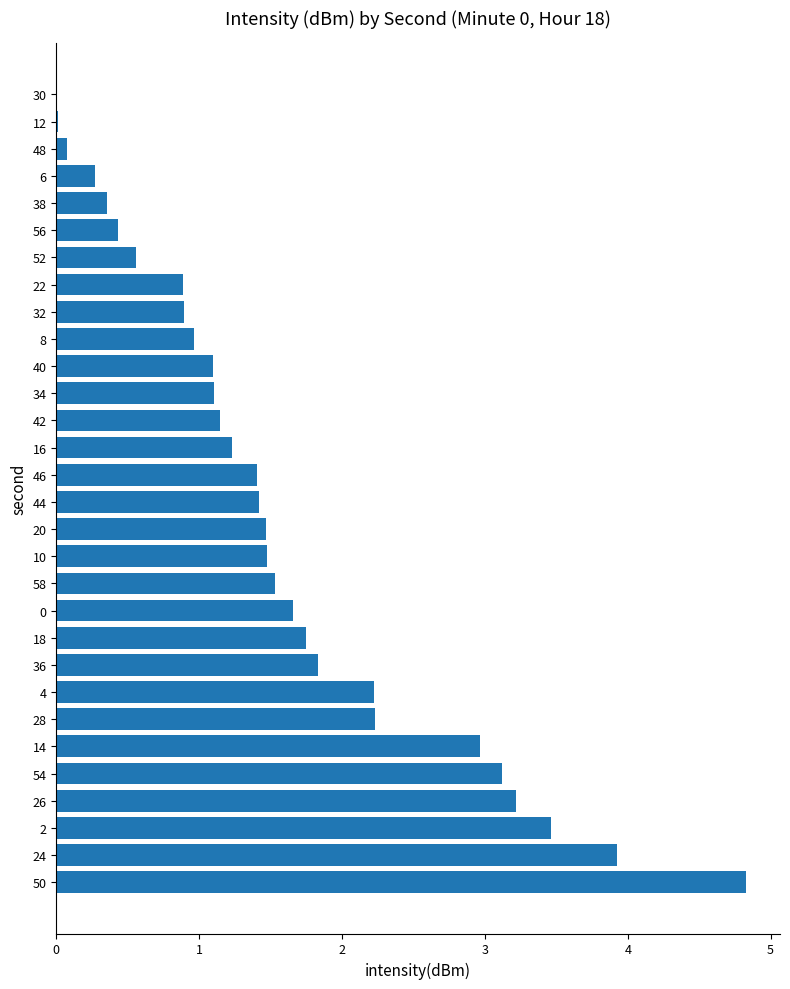

What is the average value?

1.6